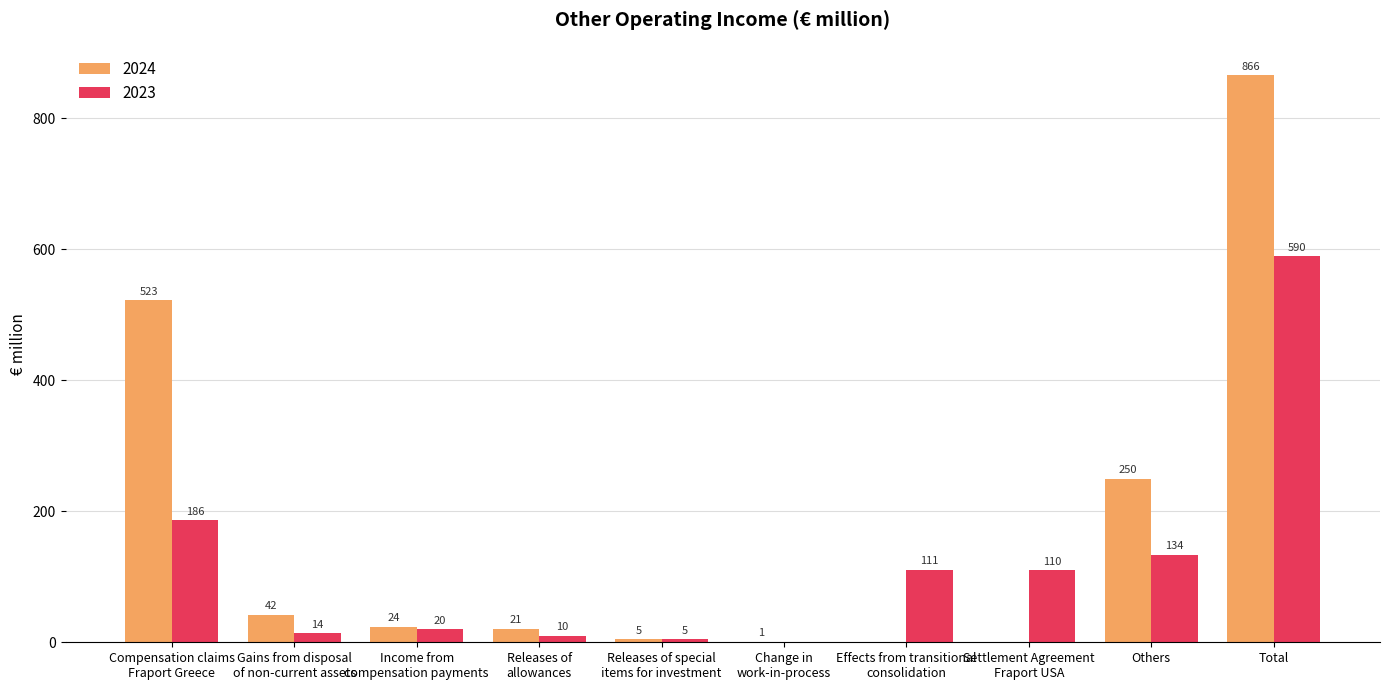

Which series has the largest total across all categories?

2024